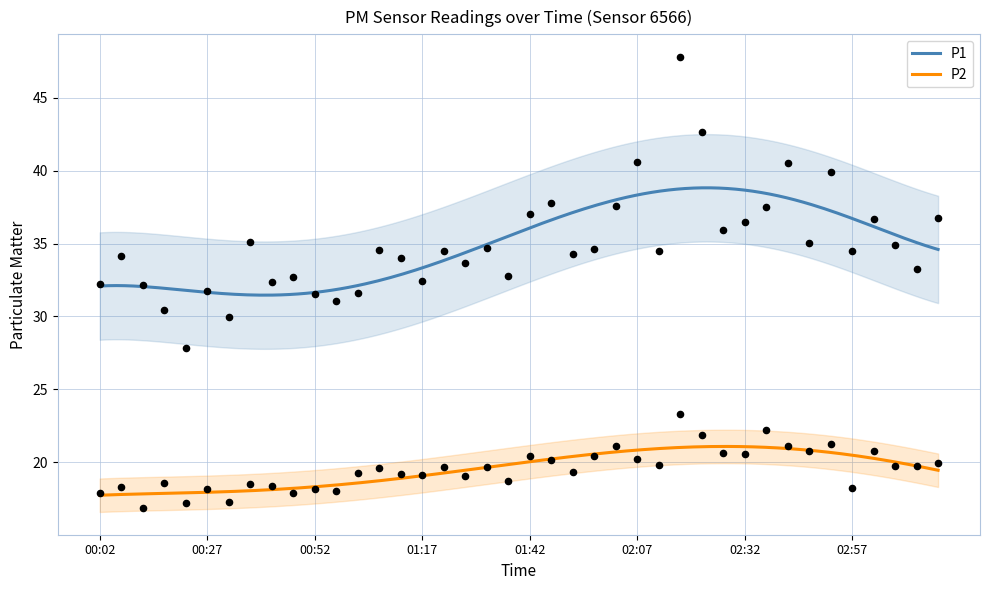

At which category is the sum across all series the highest?

02:17